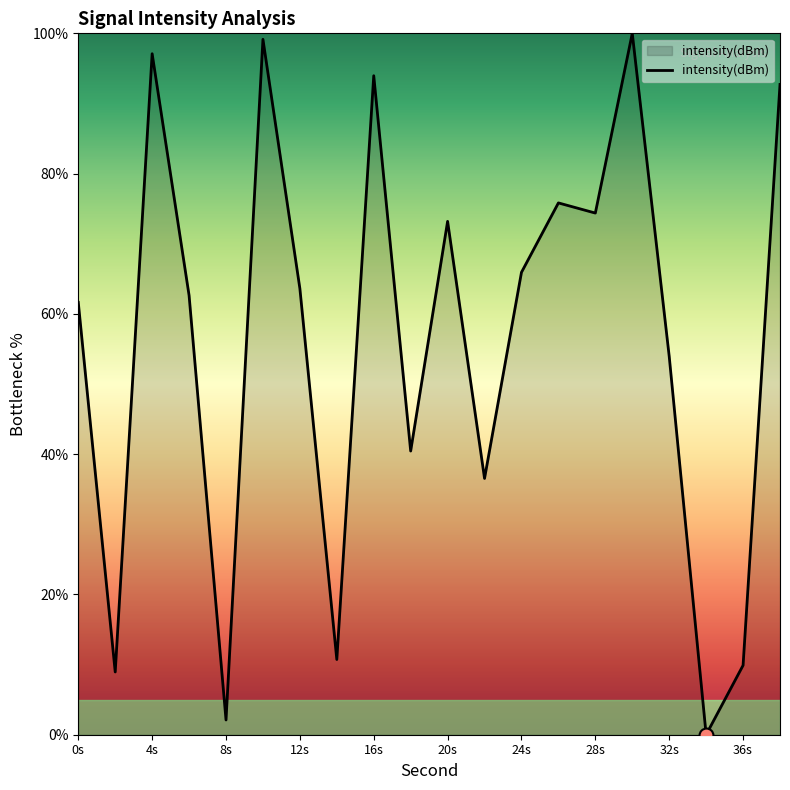

What is the maximum value shown in the chart?

100.0